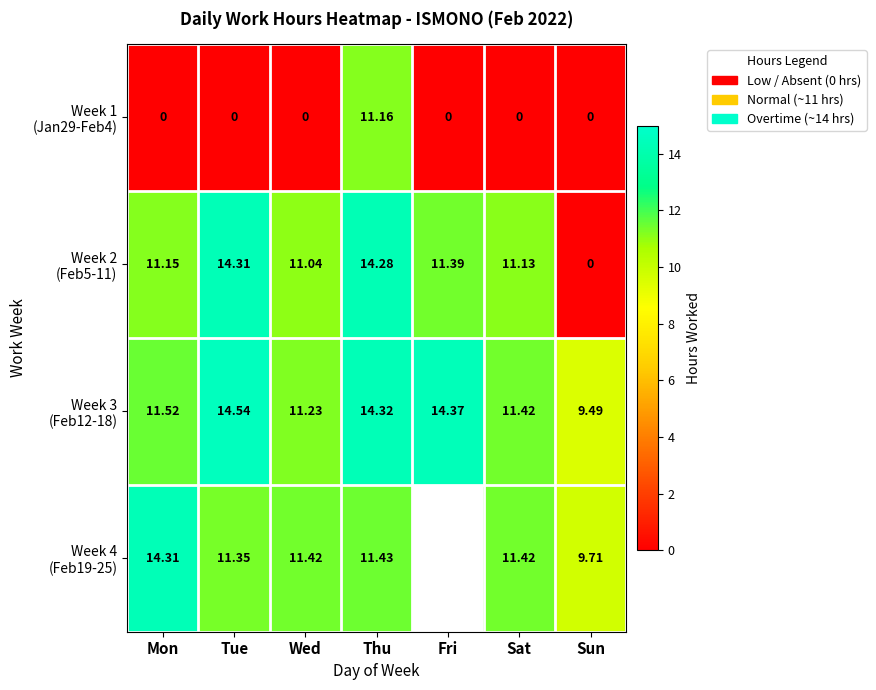

Rank the series by their maximum value, from lowest to highest.

Week 1 (Jan29-Feb4), Week 2 (Feb5-11), Week 4 (Feb19-25), Week 3 (Feb12-18)